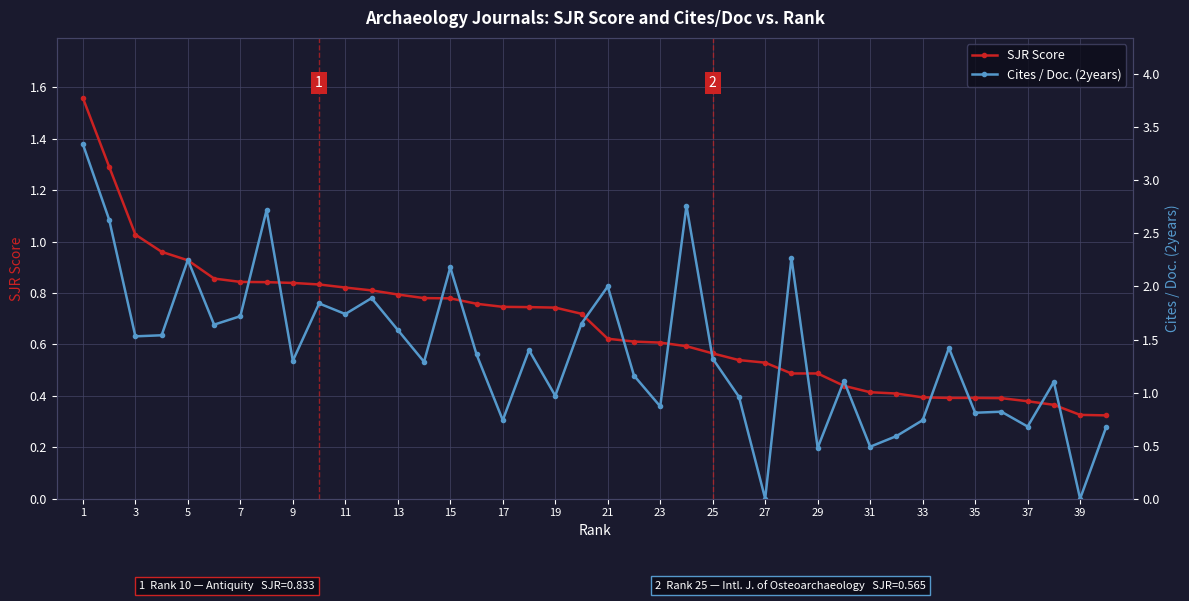

Which series has the widest spread of values?

Cites / Doc. (2years)